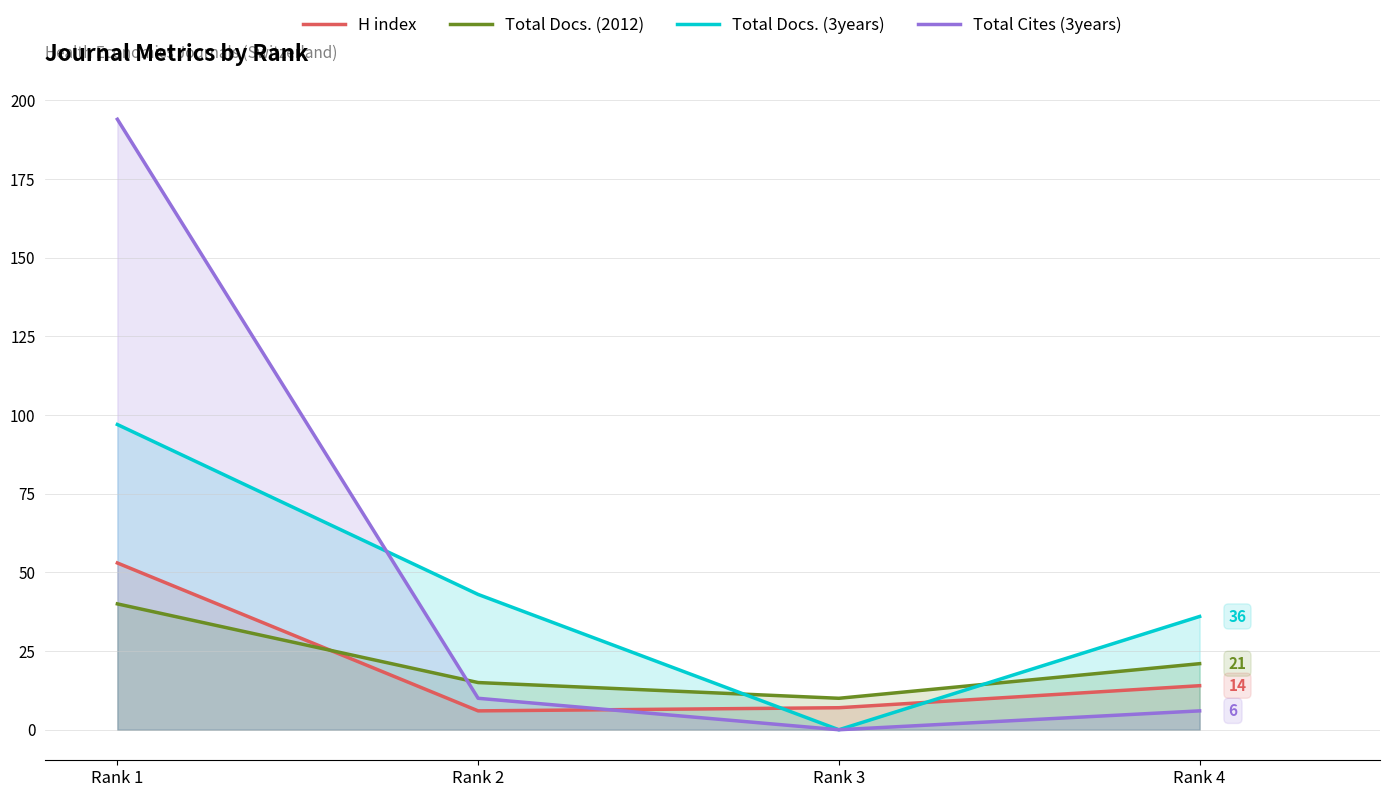

Is the value of H index at Rank 3 greater than the value of Total Cites (3years) at Rank 2?

No